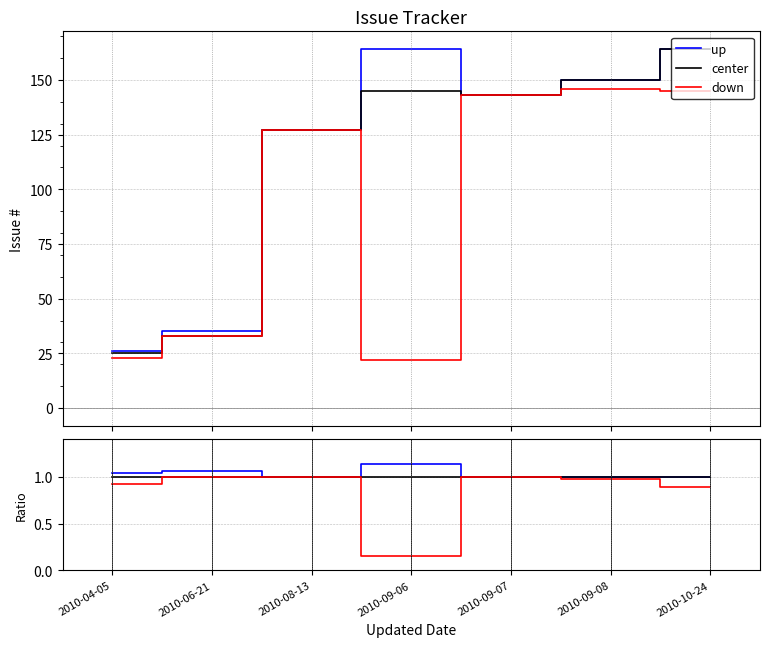

What is the smallest value displayed?

0.2